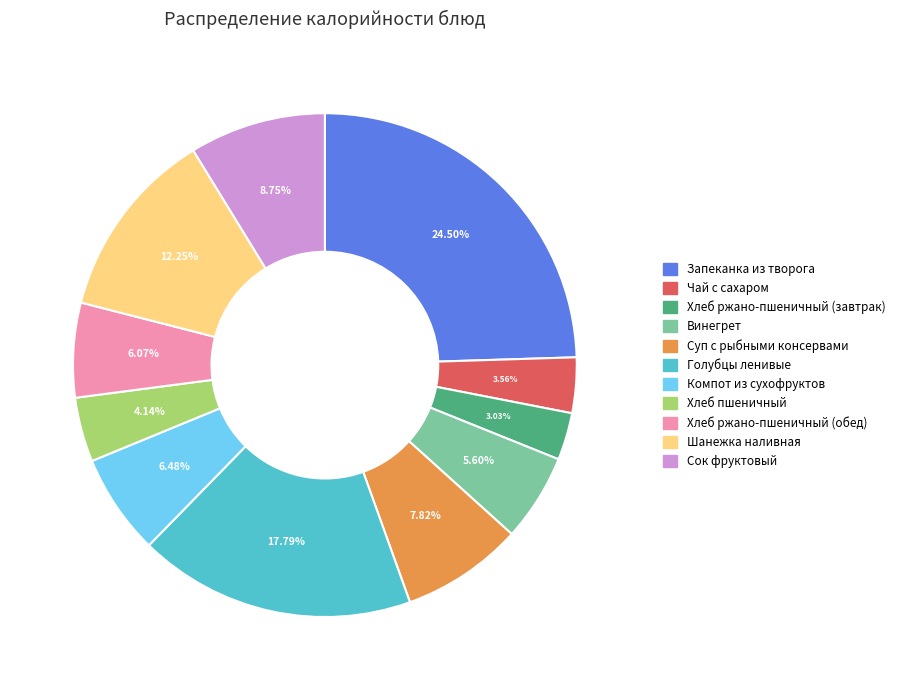

Is it true that Сок фруктовый is 9% of the pie?

True